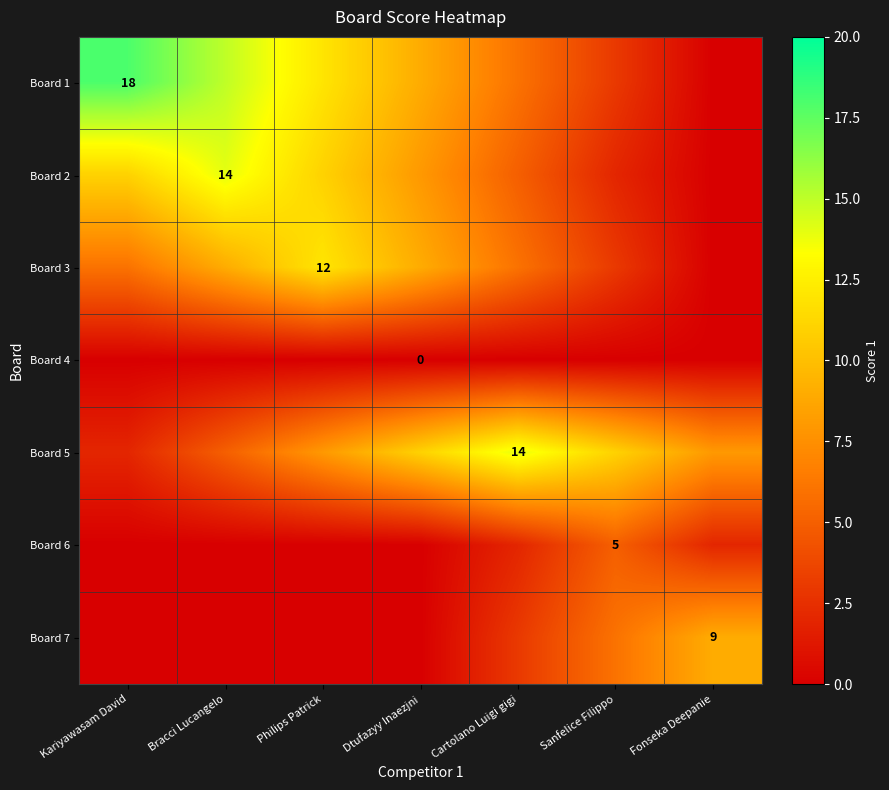

What is the spread (max minus min) of values at Cartolano Luigi gigi?

14